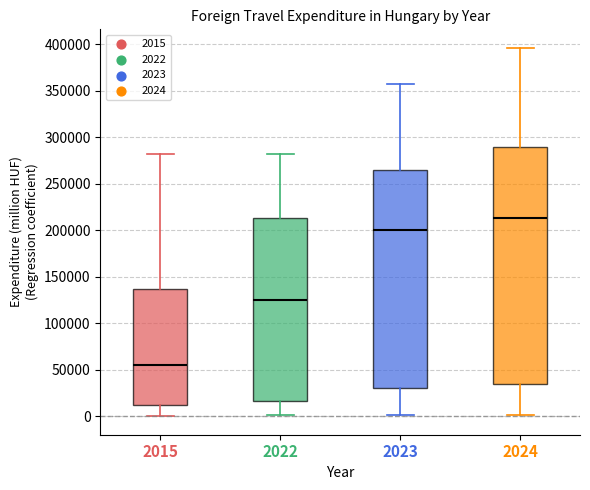

Reading left to right, read every box against the y-axis: the position of its median line, the range the box covers, and the ends of its whiskers. The values are not printed on the chart, so give them approximately, as read against the axis.

2015: median 55000, box 10000 to 135000, whiskers 0 to 280000
2022: median 125000, box 15000 to 215000, whiskers 0 to 280000
2023: median 200000, box 30000 to 265000, whiskers 0 to 355000
2024: median 215000, box 35000 to 290000, whiskers 0 to 395000